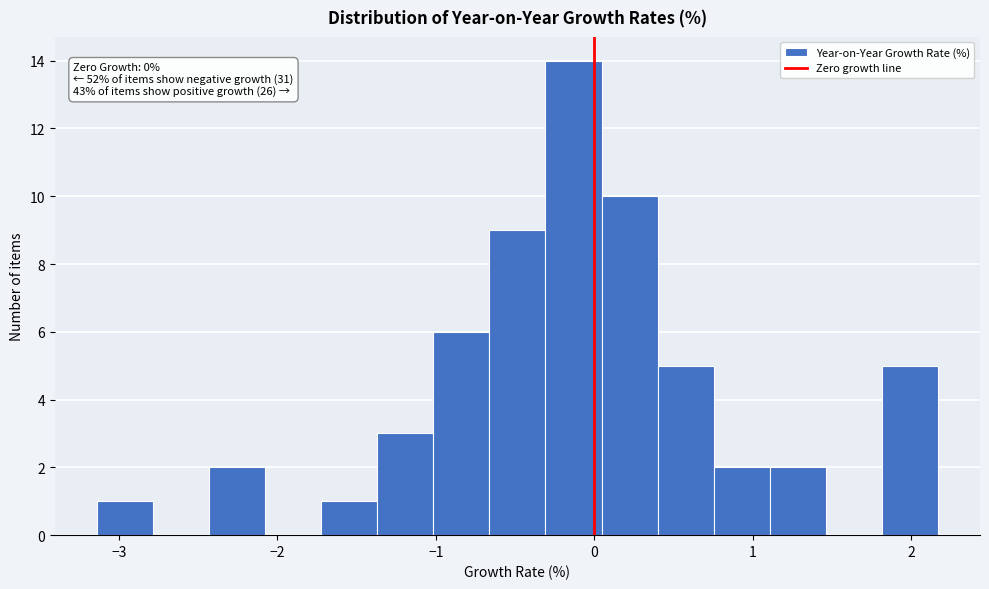

Around what value on the x-axis is the tallest bar? Give the approximate position of its centre, as read against the axis.

-0.1